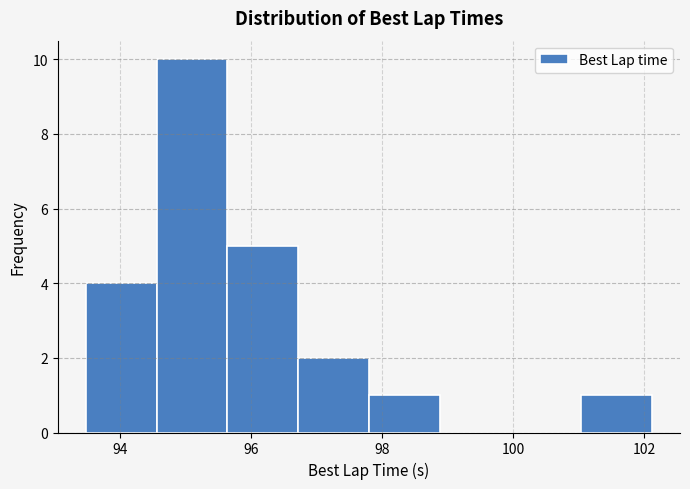

Over which range of the x-axis is the bar tallest?

94.6 to 95.6